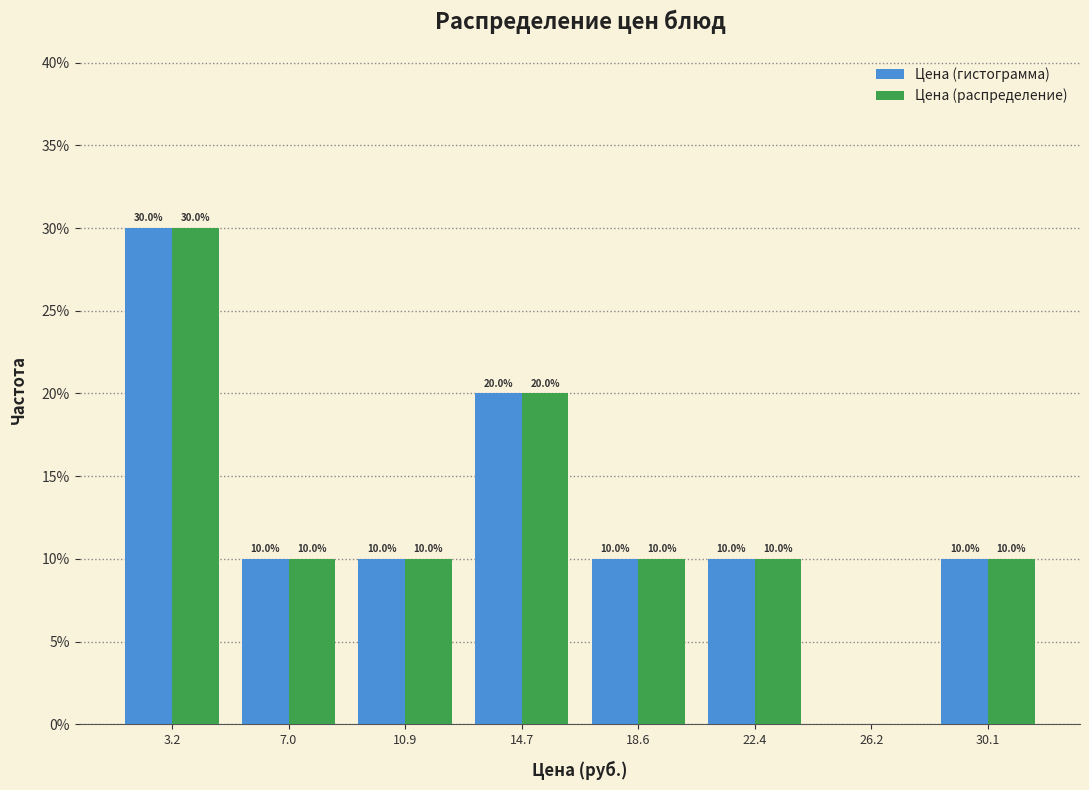

In the Цена (распределение) series, which range on the x-axis has the tallest bar?

1.5 to 5.0